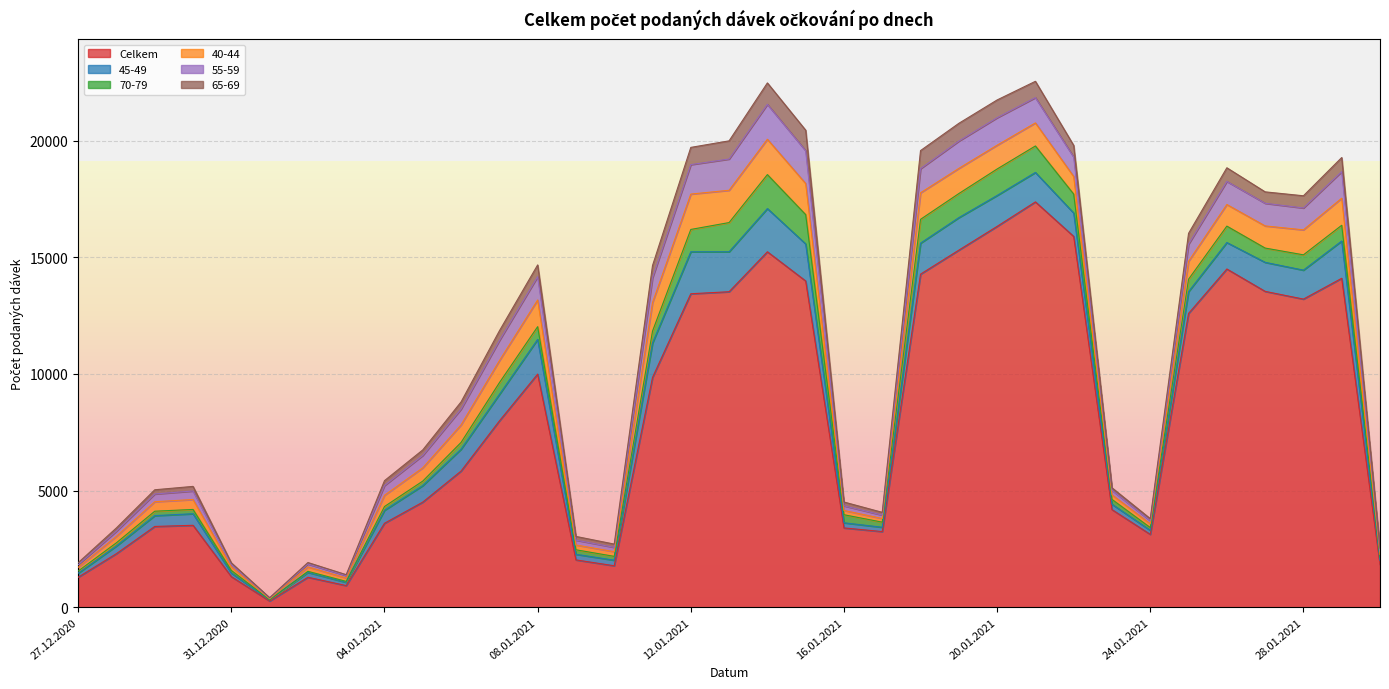

Which series has the largest total across all categories?

Celkem